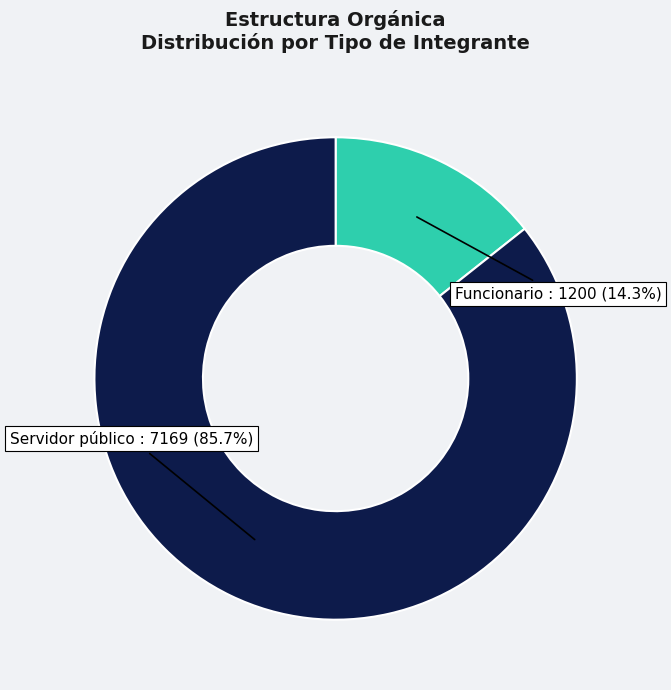

Is there a majority slice in this chart?

Yes